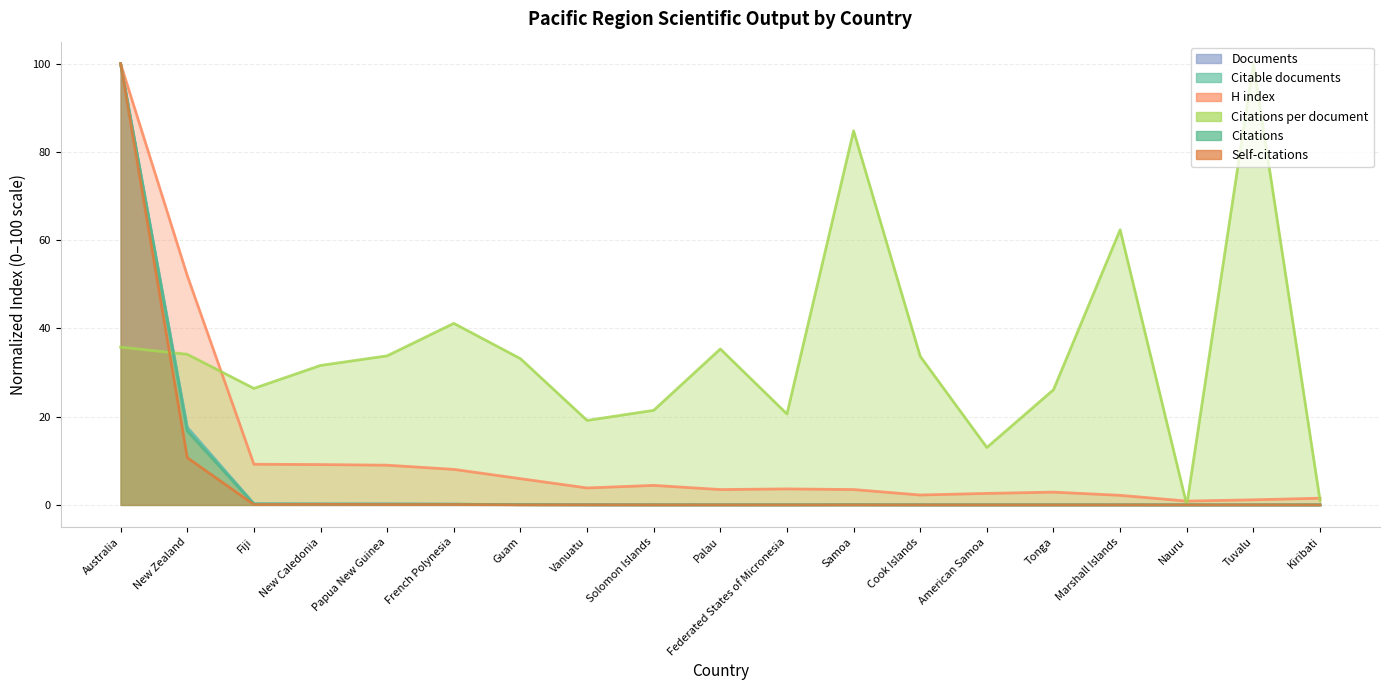

In Citations, how many points are higher than both neighbors (excluding endpoints)?

5